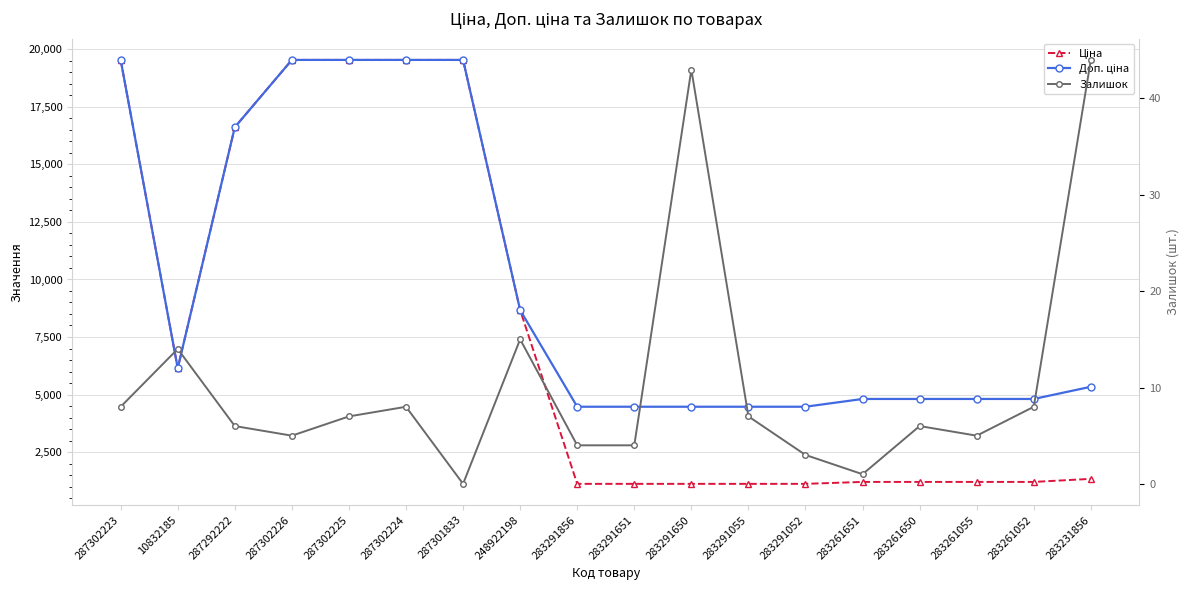

What is the maximum value for Залишок?

44.0